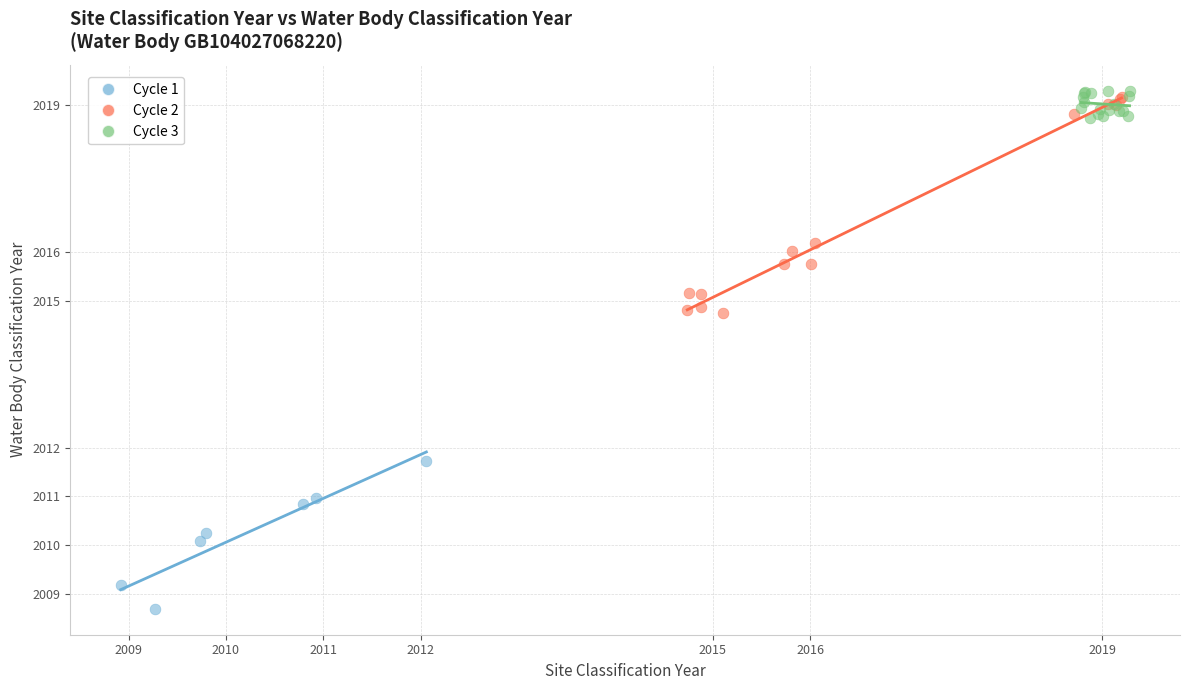

Which series reaches the maximum Y coordinate?

Cycle 3